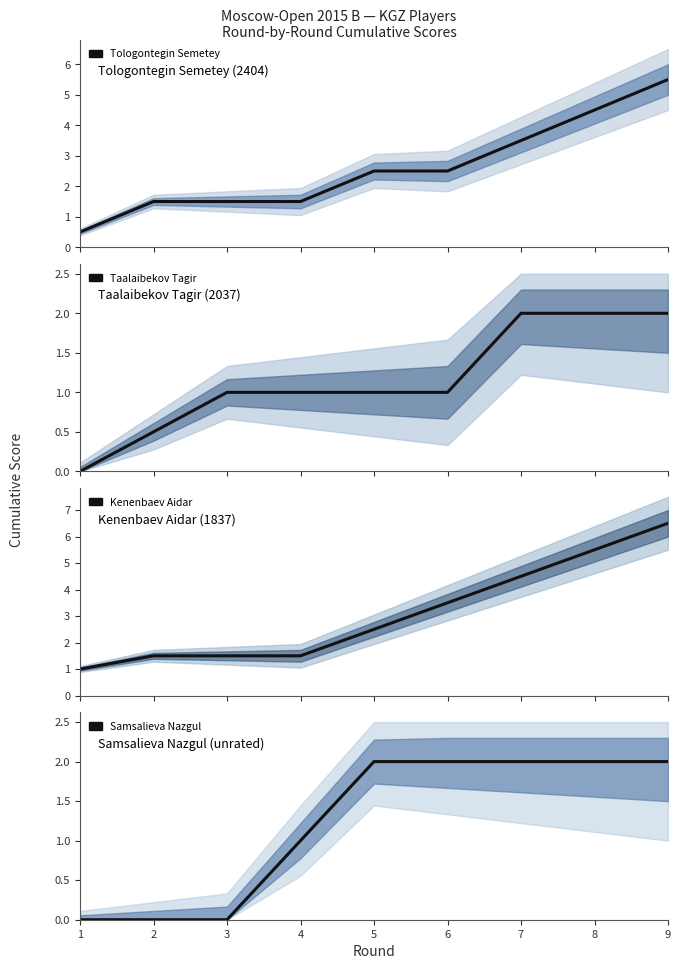

What is the spread (max minus min) of values at 1?

1.0